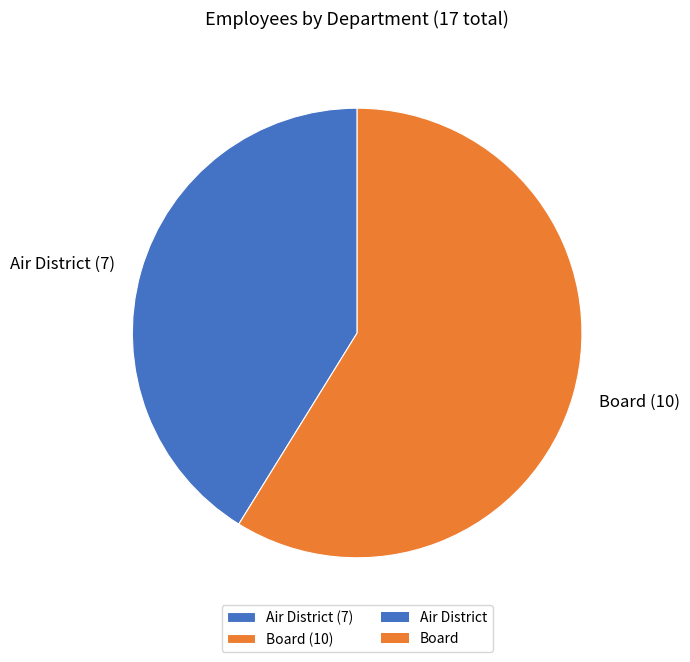

Rank the categories by value from highest to lowest.

Board, Air District